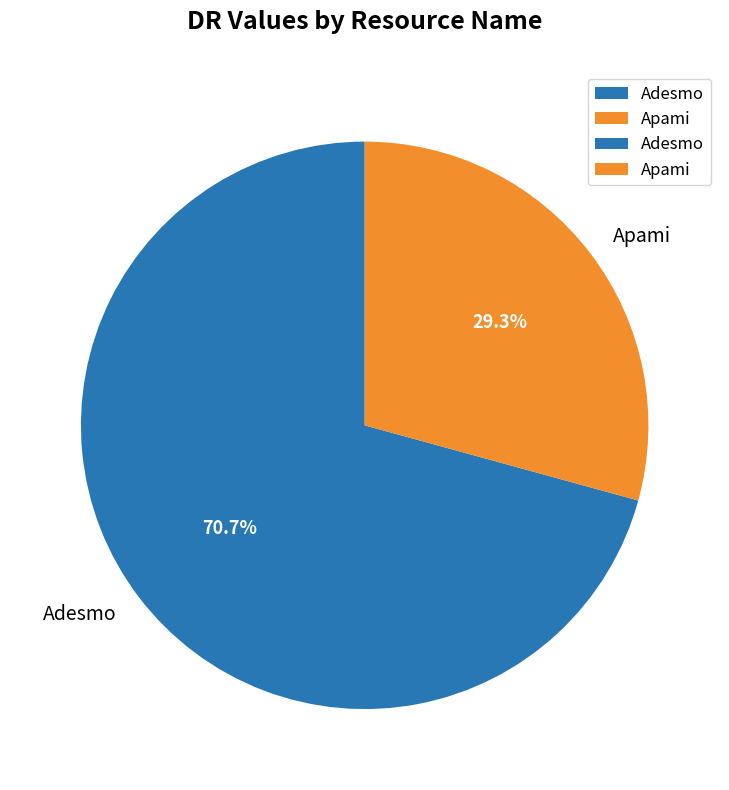

What is the smallest slice in the pie chart?

Apami